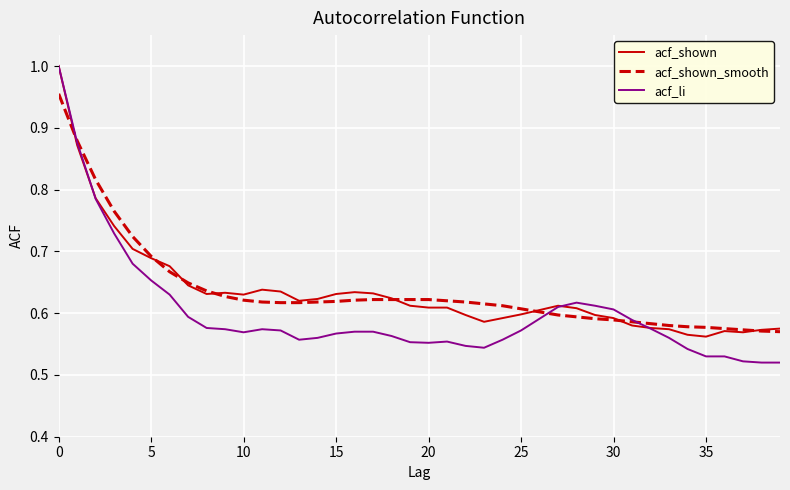

Which series has the largest range (max minus min)?

acf_li